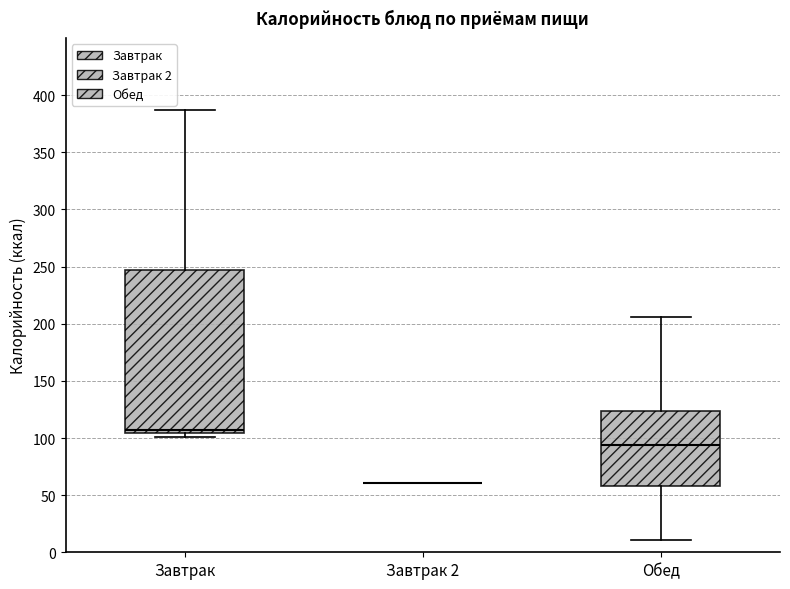

Where does the lower whisker of the box for Обед end on the y-axis? The values are not printed on the chart, so give them approximately, as read against the axis.

10